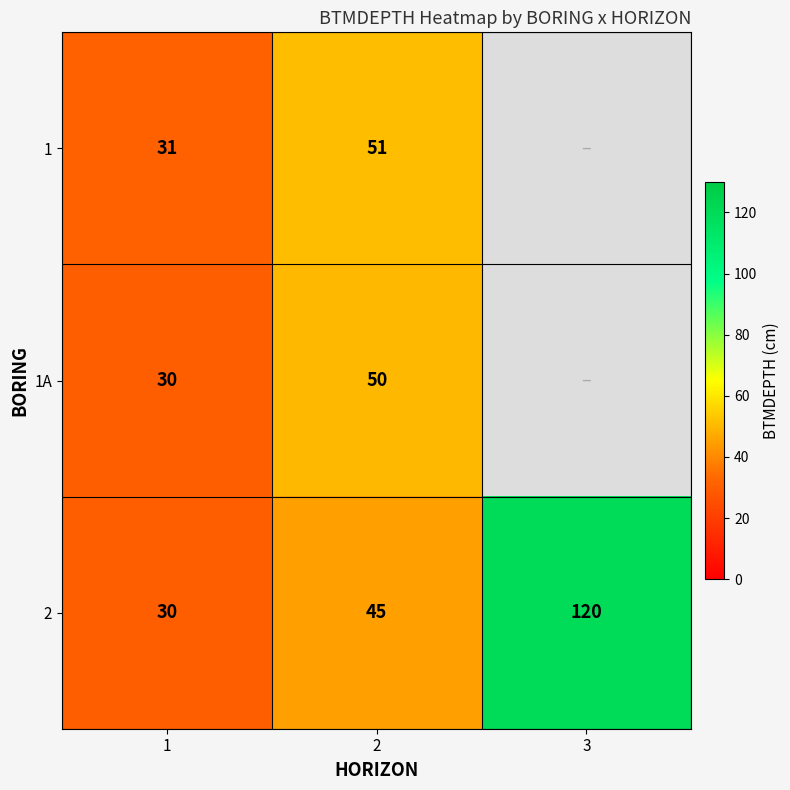

At which label is 2 closest to 75?

2